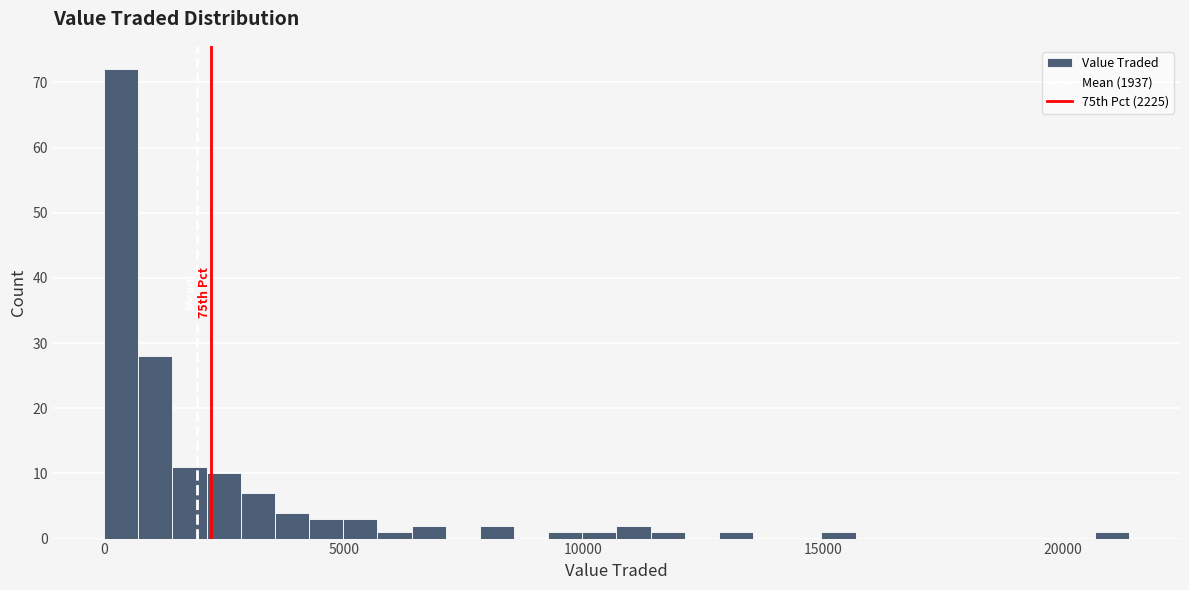

Around what value on the x-axis is the tallest bar? Give the approximate position of its centre, as read against the axis.

500